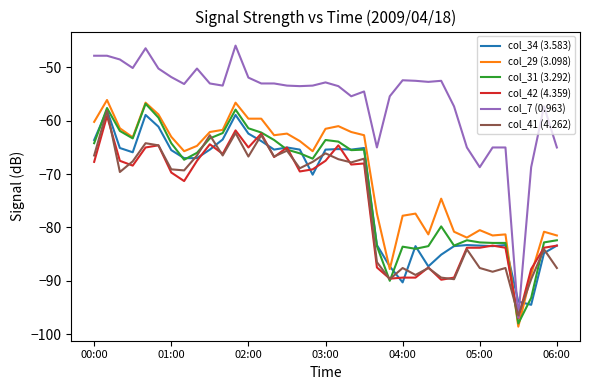

How many lines are shown in the chart?

6